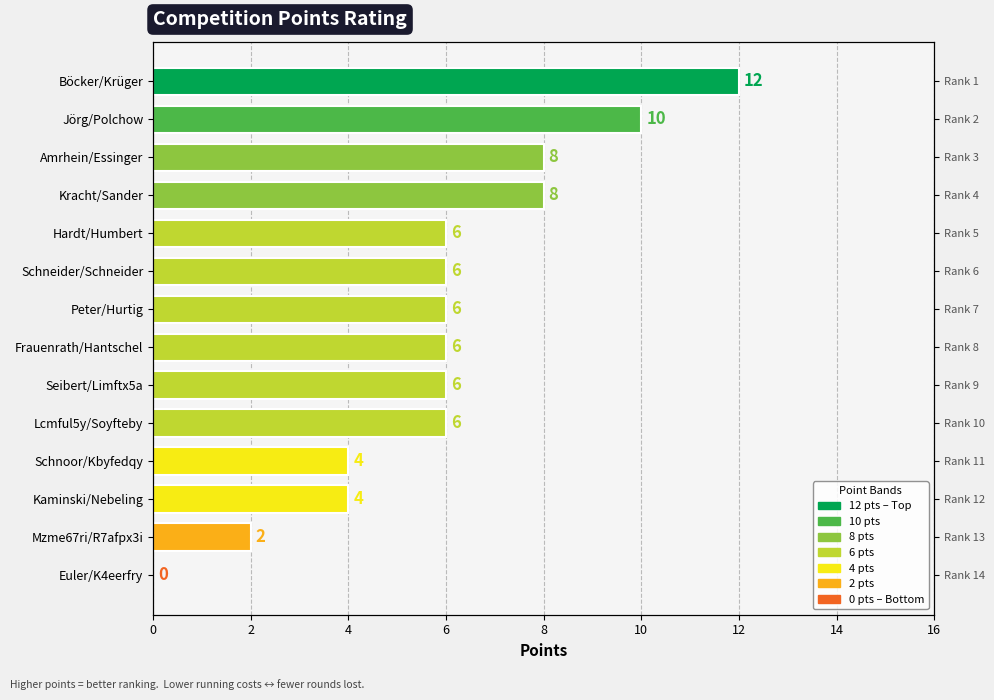

How many positive values are there?

13